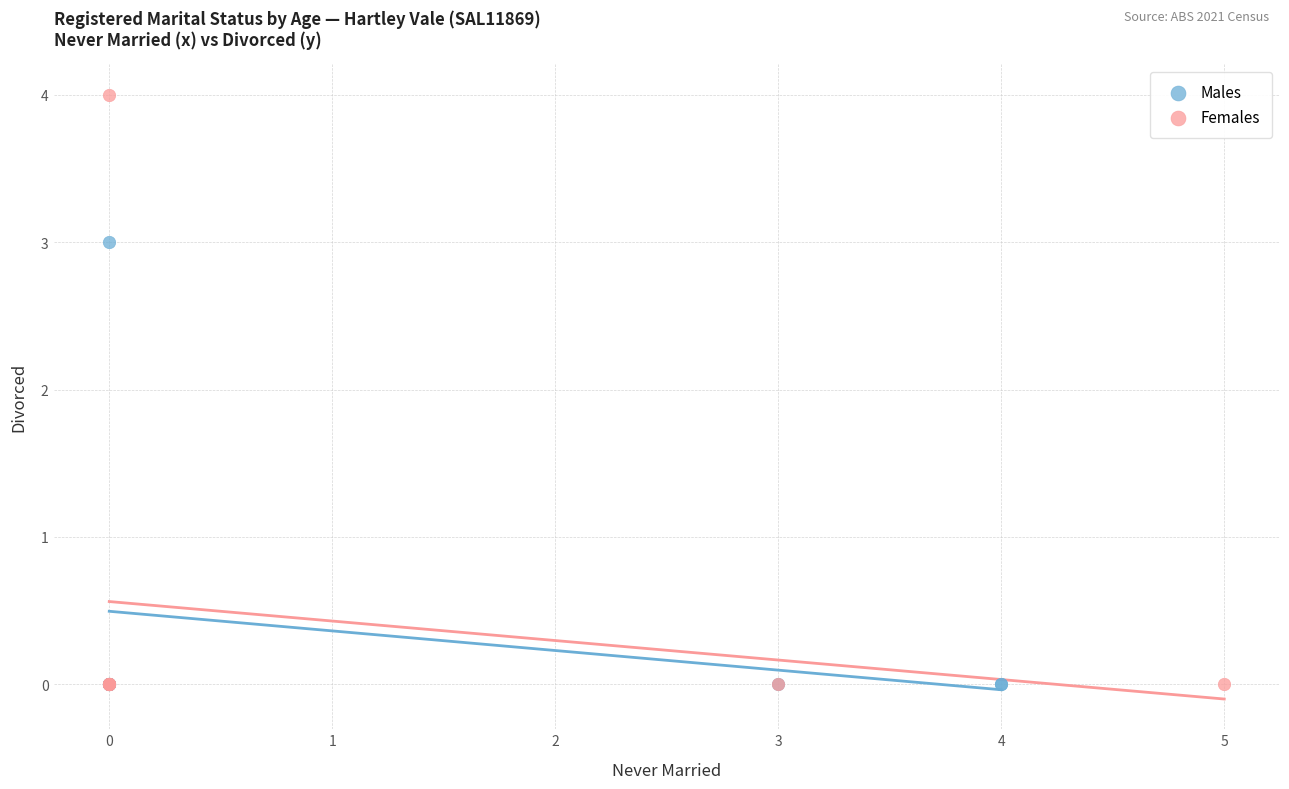

Which series contains the highest Y value?

Females